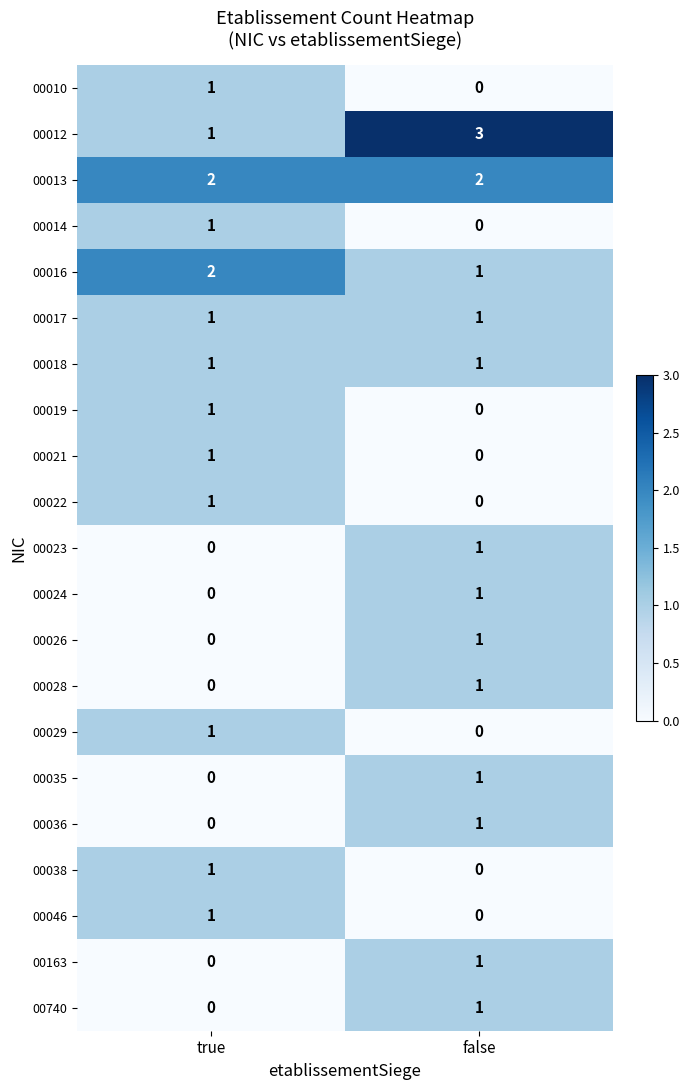

List the labels in order of 00038 value, largest first.

true, false